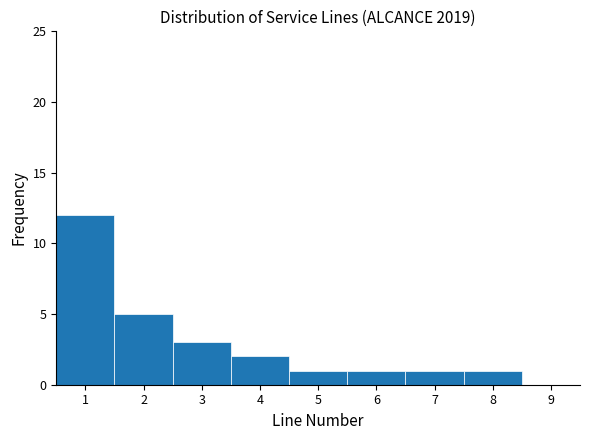

Over which range of the x-axis is the bar tallest?

0.5 to 1.5